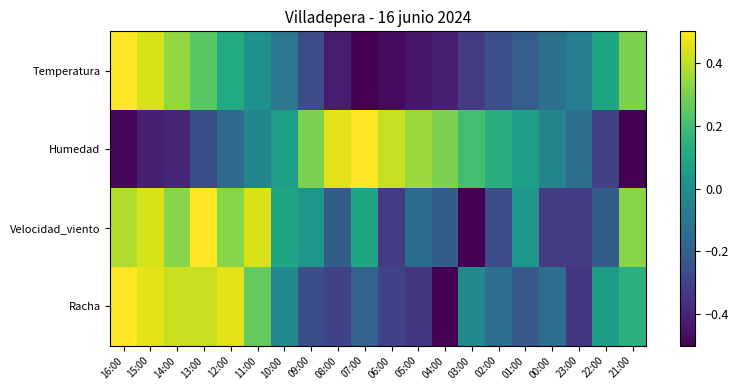

List the series in order of their peak value, lowest first.

Temperatura, Humedad, Velocidad_viento, Racha